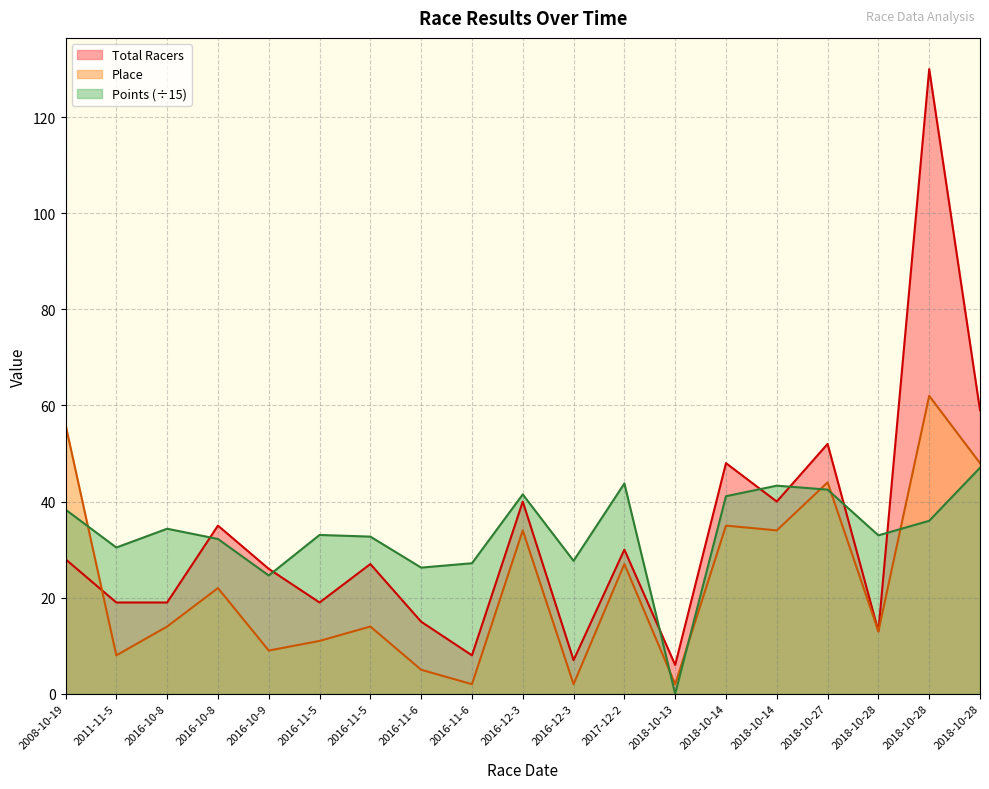

What is the difference between the highest and lowest values at 2018-10-28?

20.0